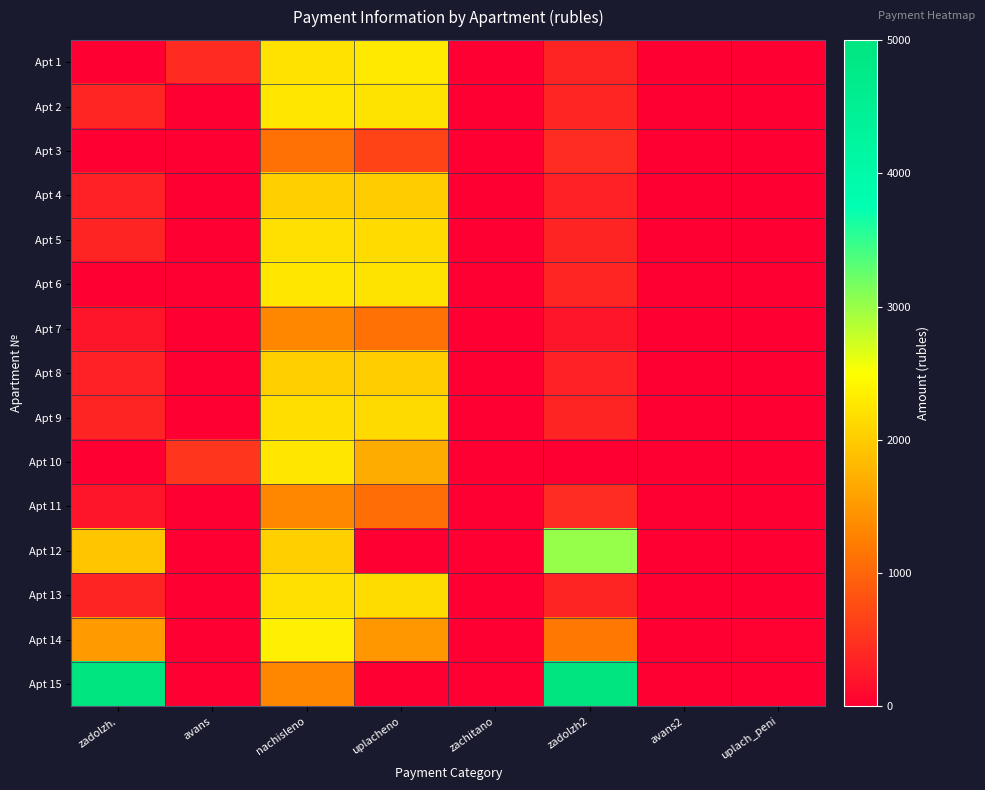

At which category is the sum across all series the highest?

nachisleno